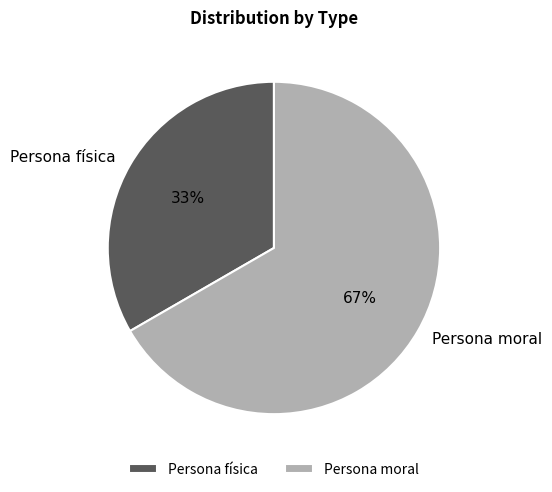

True or false: Persona moral accounts for 72% of the total.

False